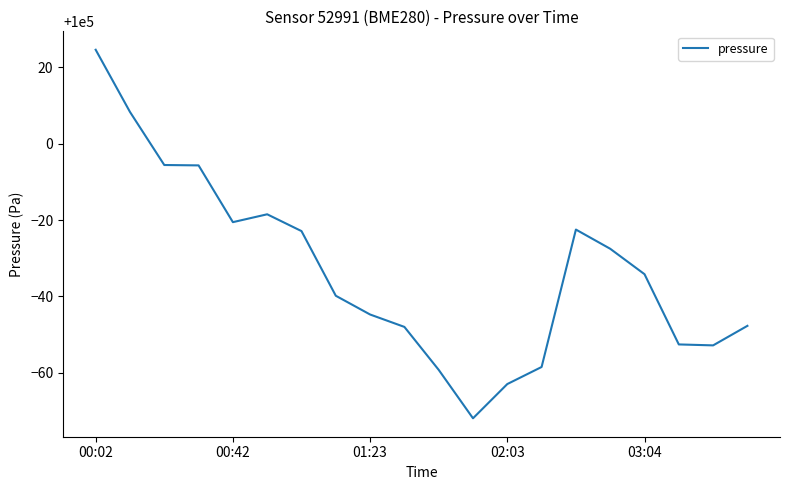

What is the minimum value shown in the chart?

99928.1